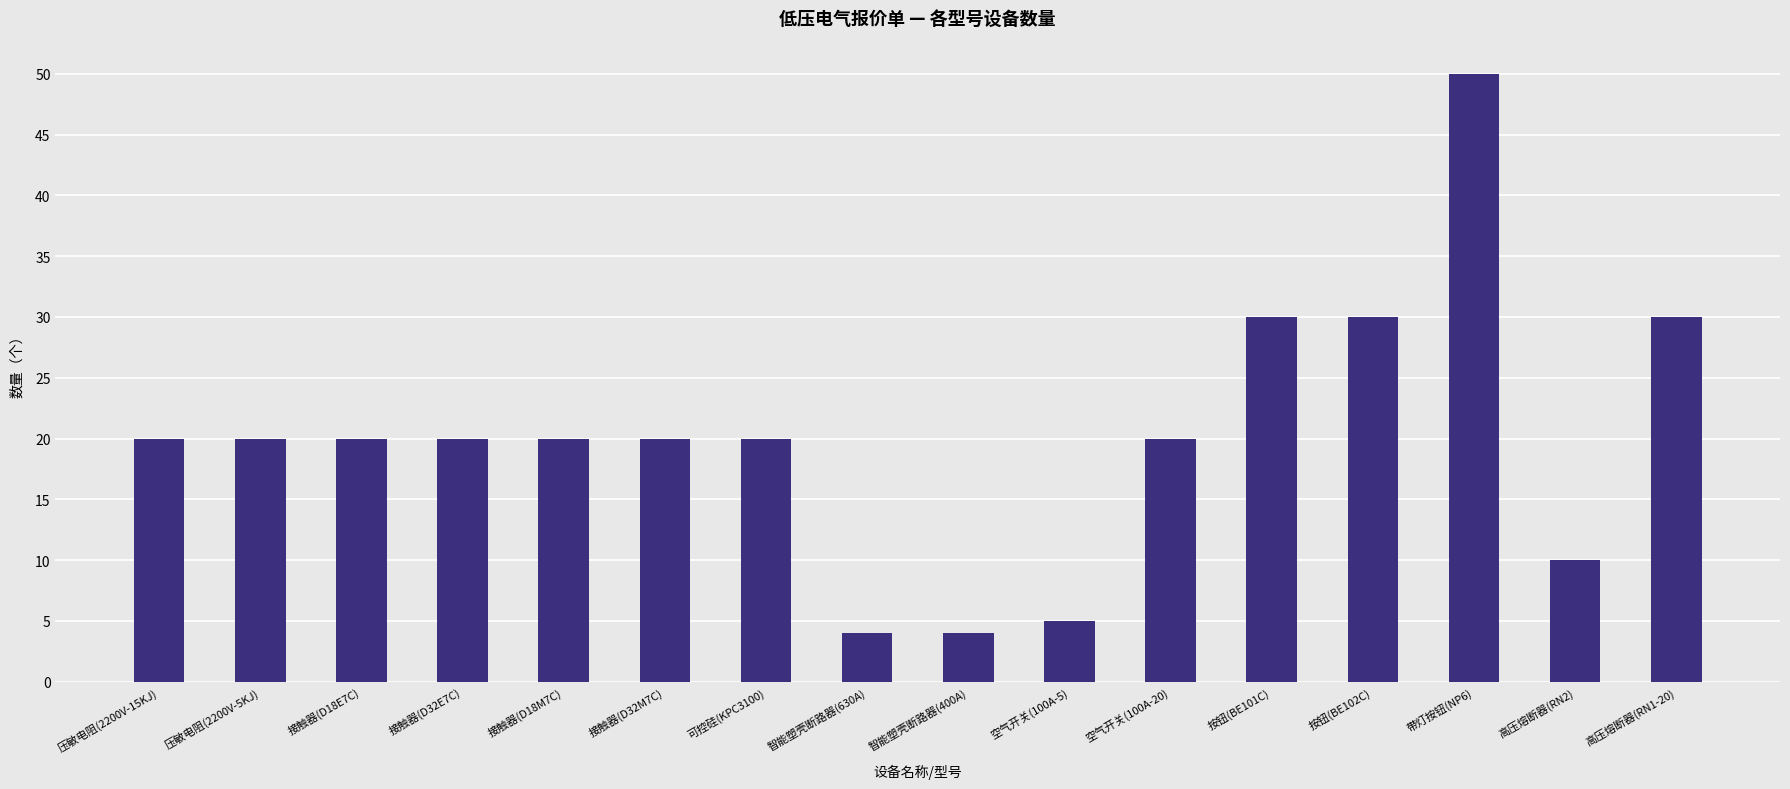

What is the minimum value shown in the chart?

4